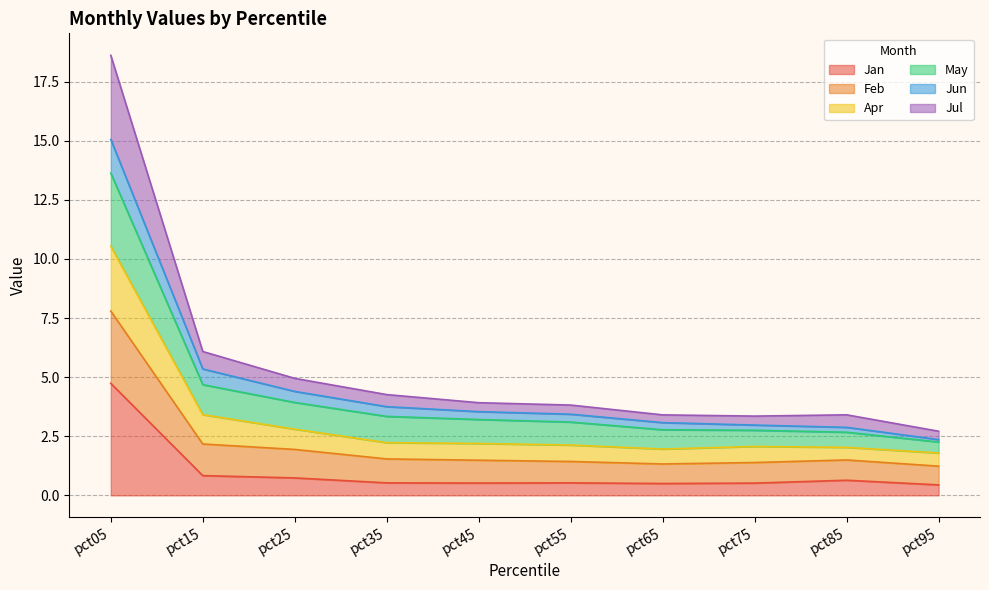

Which category has the highest value in the Jan series?

pct05